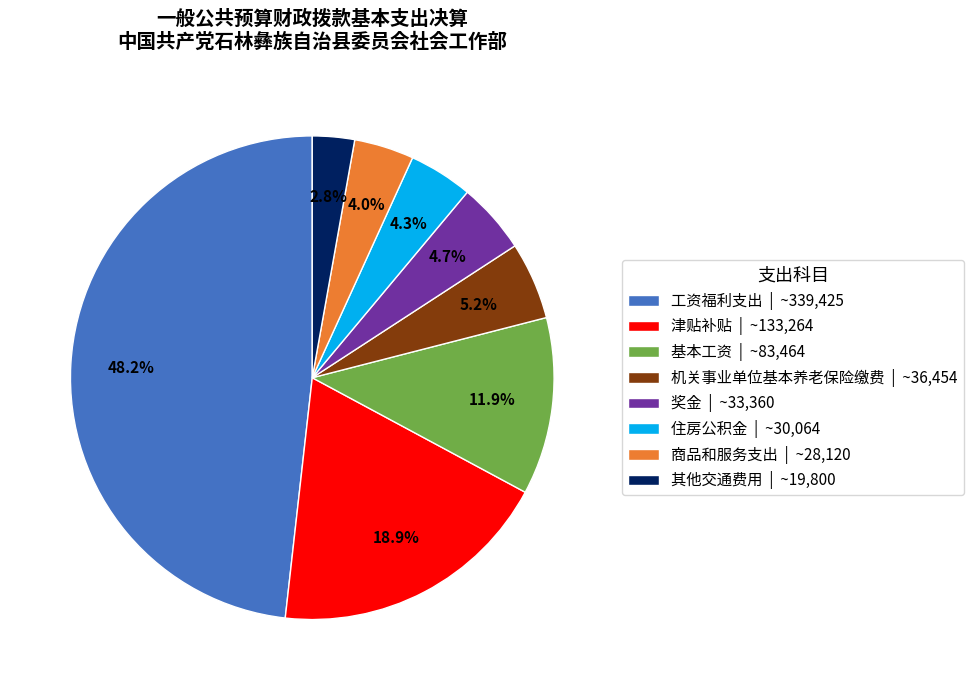

What is the largest slice in the pie chart?

工资福利支出 | ~339,425